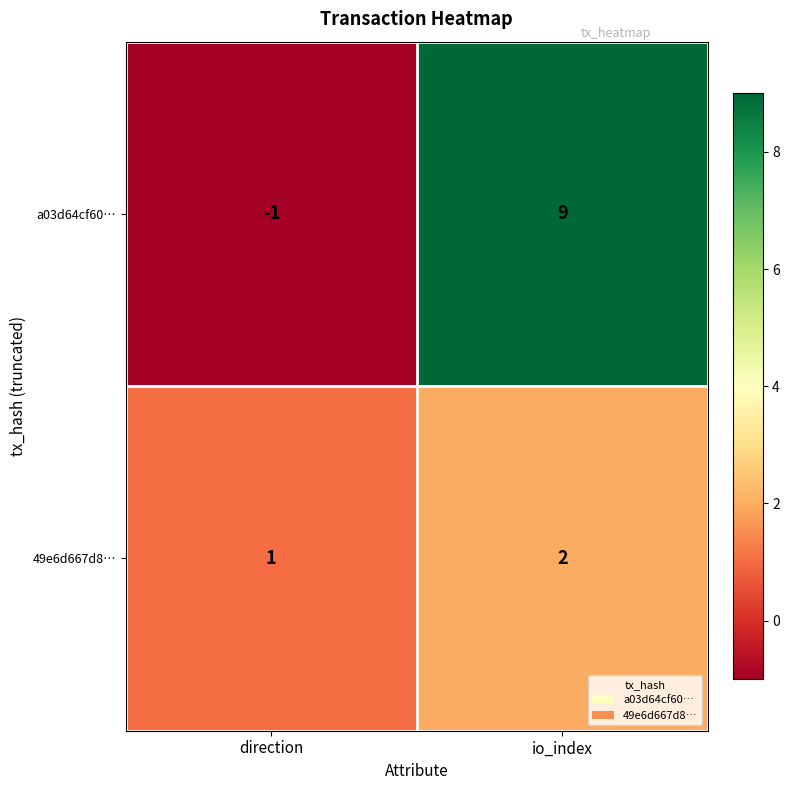

What is the maximum value shown in the chart?

9